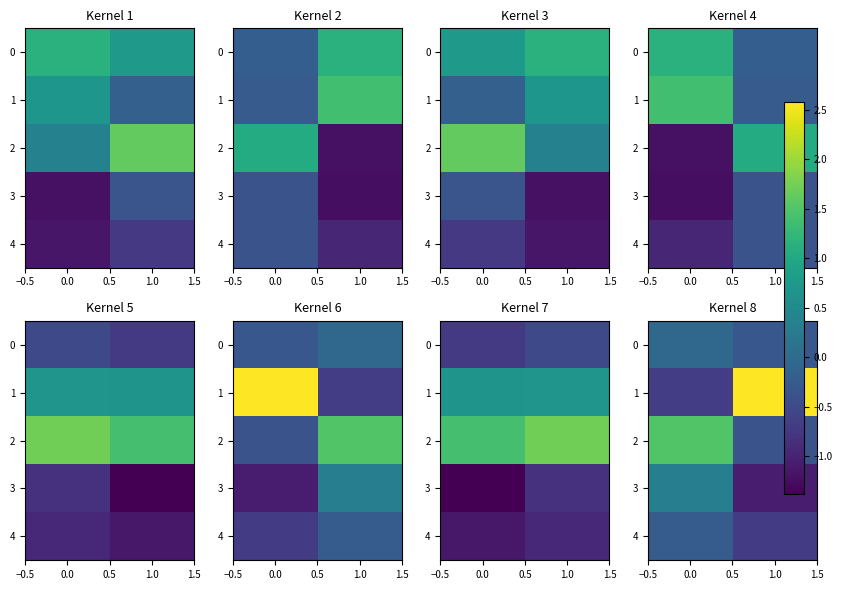

Is it true that 0 equals -0.3 at 1.0?

True